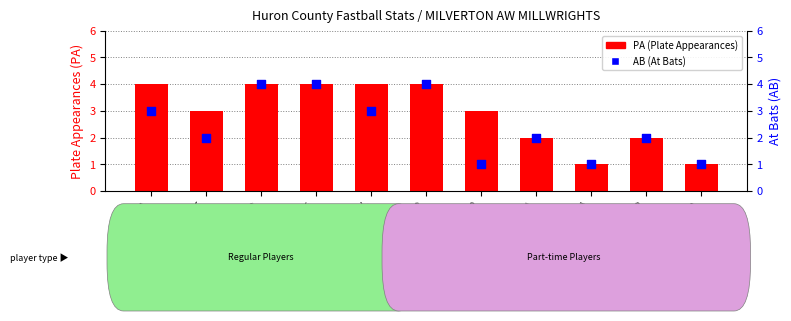

What is the total value across all series at COLTON BISCH?

2